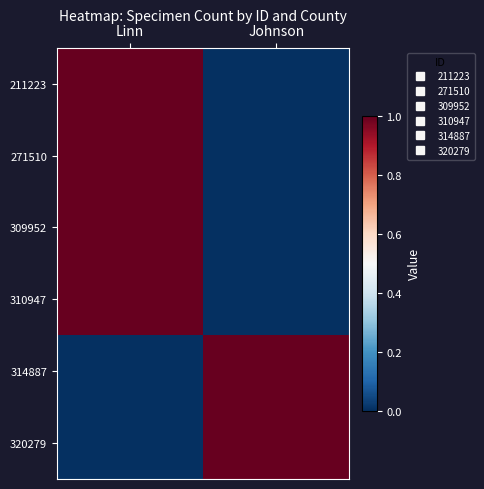

Which series has the largest total across all categories?

211223